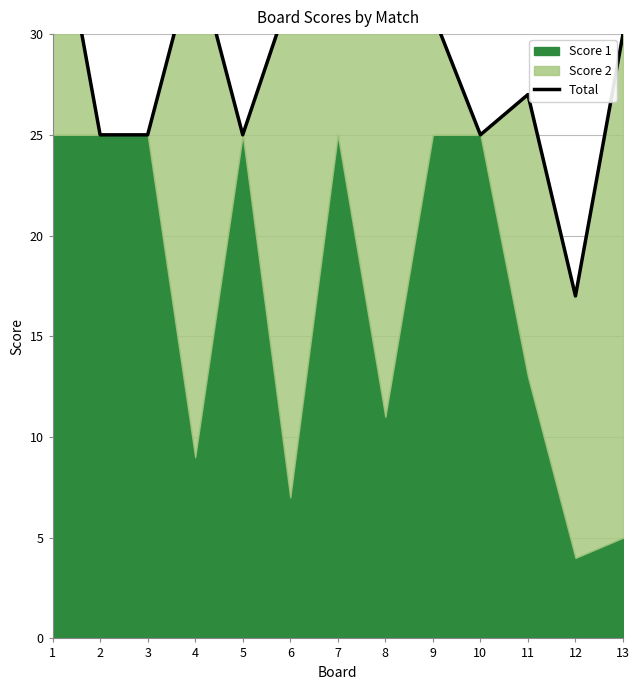

What is the sum of the values at 5 and 9?

56